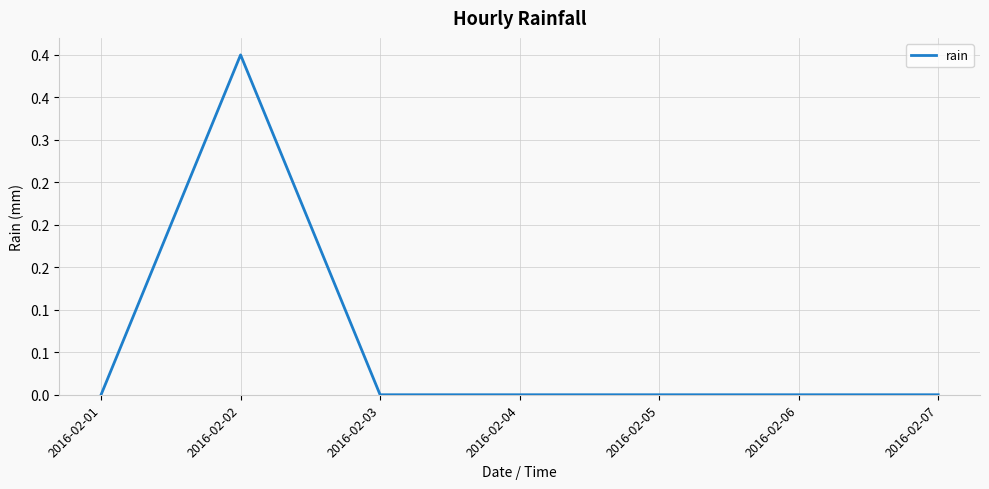

Which label corresponds to the largest value in the chart?

2016-02-02